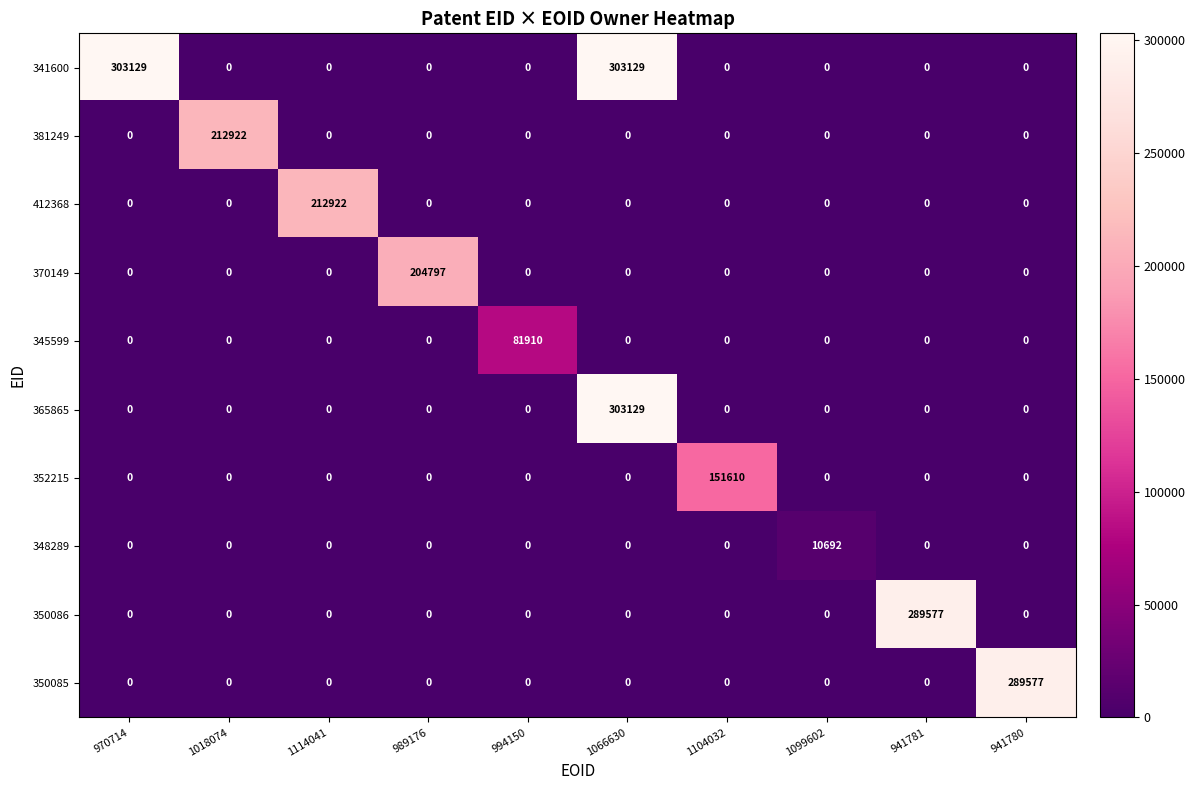

What is the sum of all 370149 values?

204797